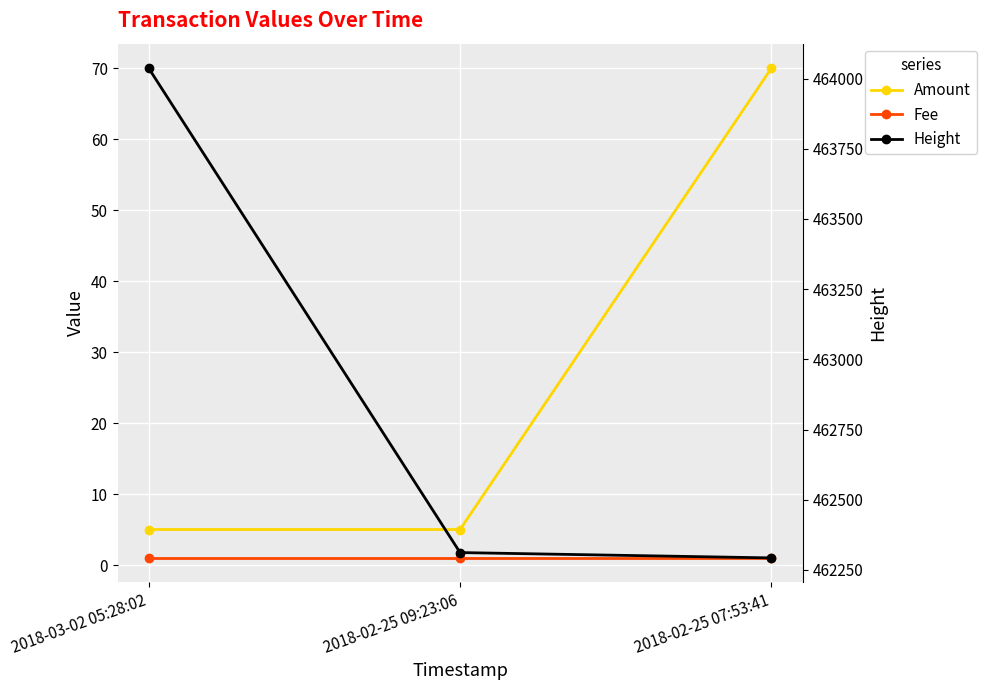

Which category has the lowest value across all series?

2018-03-02 05:28:02